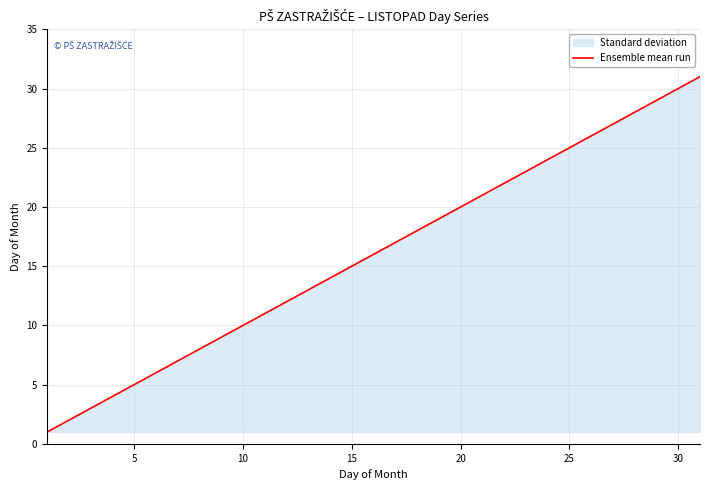

Is it true that the value at 30 is 51?

False